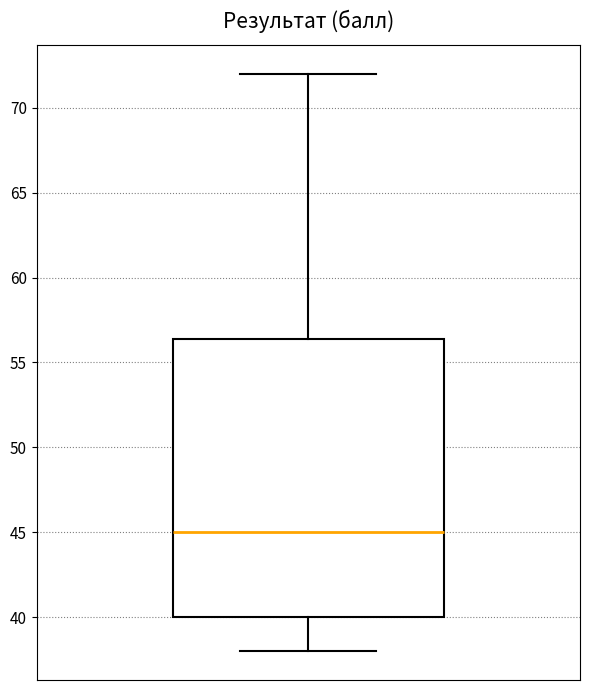

Where does the lower whisker of the box end on the y-axis? The values are not printed on the chart, so give them approximately, as read against the axis.

38.0